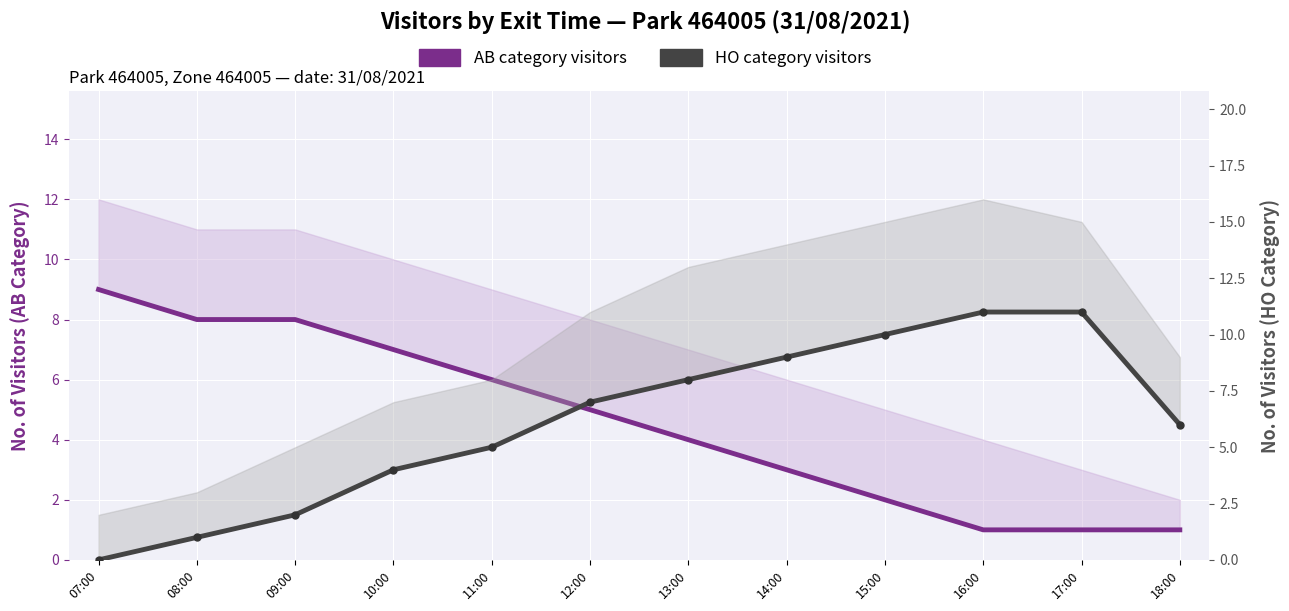

Rank the series at 10:00 from highest to lowest value.

AB category visitors, HO category visitors